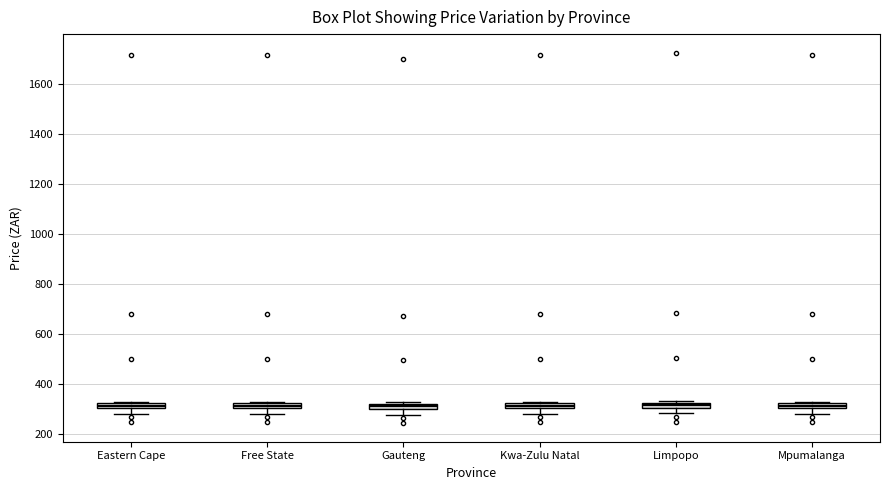

Where is the upper edge of the box for Free State on the y-axis? The values are not printed on the chart, so give them approximately, as read against the axis.

320